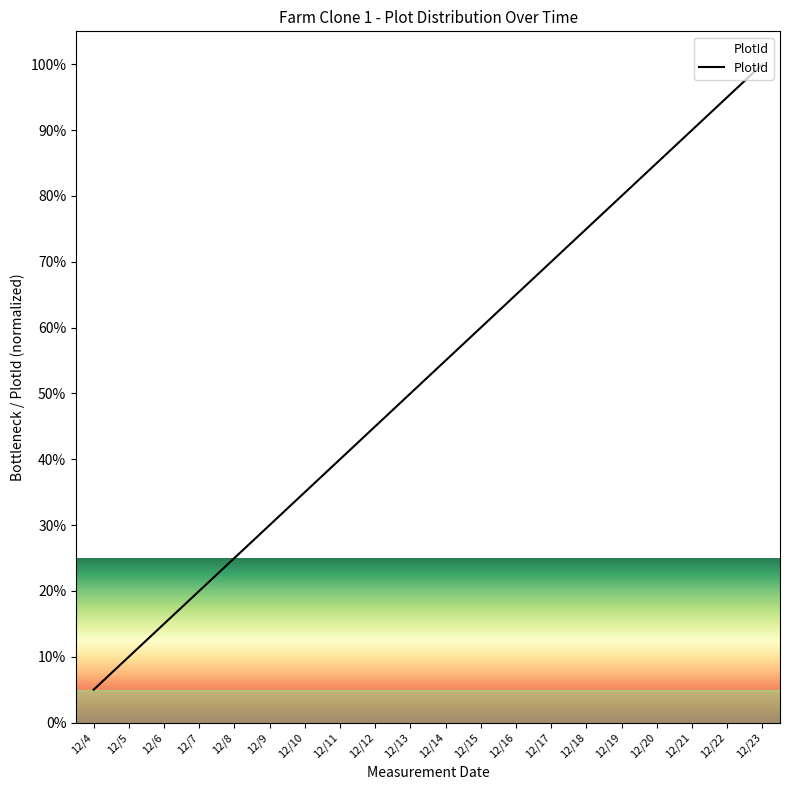

Is it true that the value at 12/6 is 15.0?

True